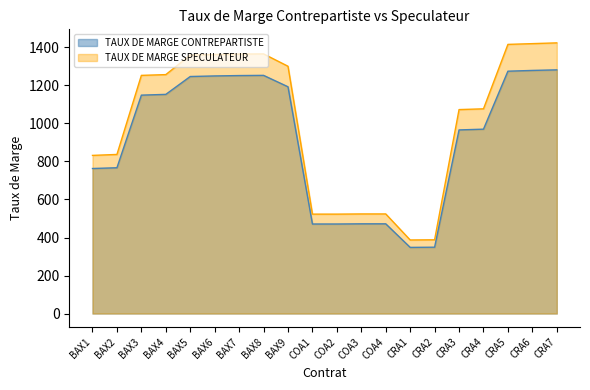

True or false: TAUX DE MARGE CONTREPARTISTE and TAUX DE MARGE SPECULATEUR cross at least once.

False